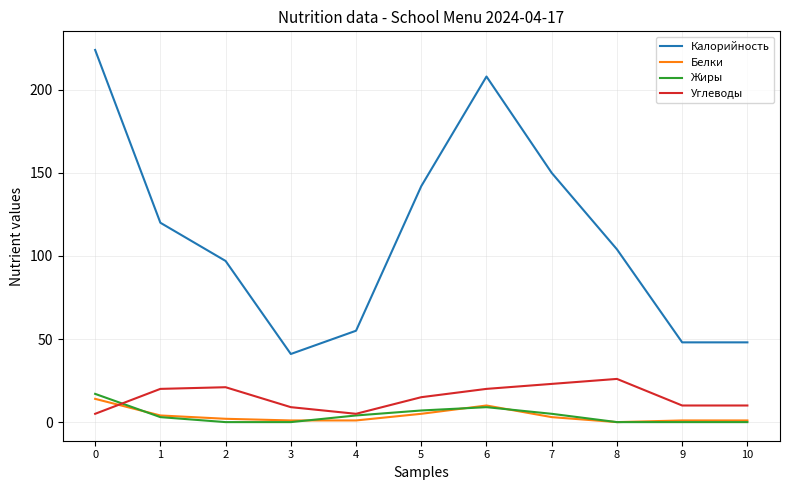

Which series has the widest spread of values?

Калорийность